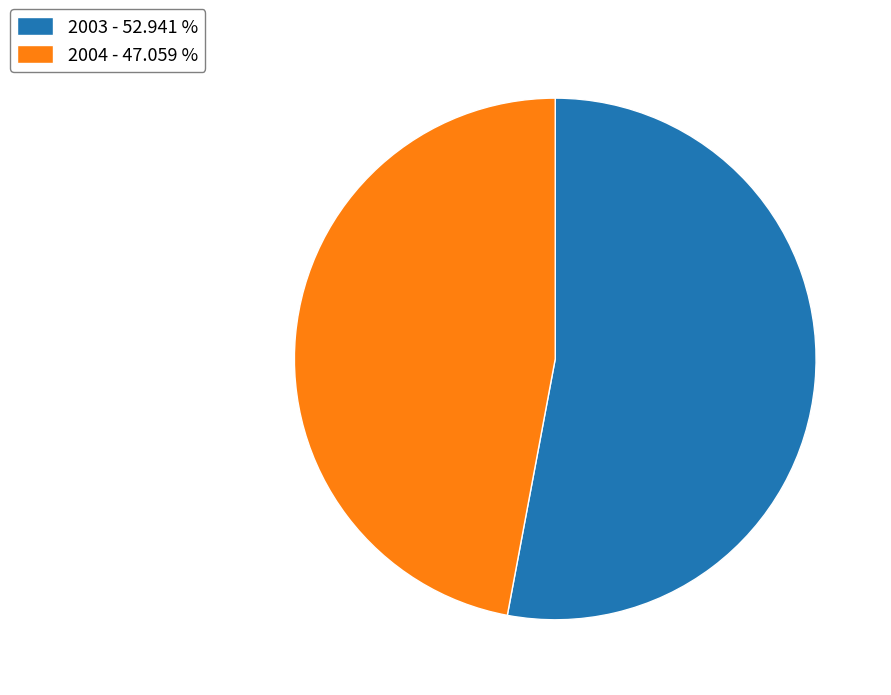

Approximately how many times larger is the value at 2003 compared to 2004?

1.1